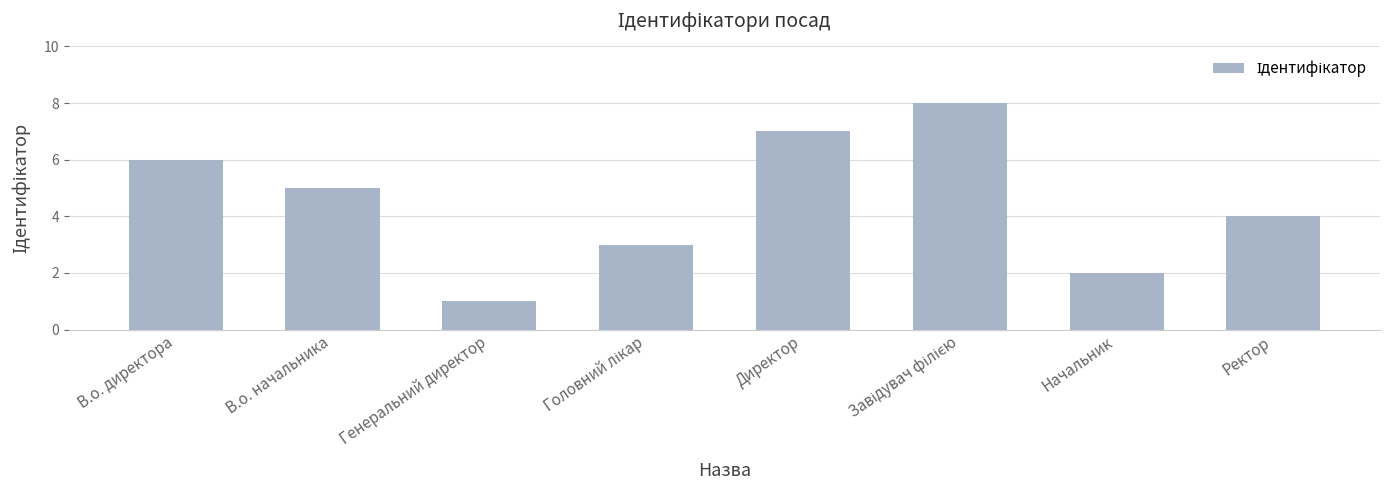

Reading right to left, transcribe all the data shown in this chart.

4	2	8	7	3	1	5	6